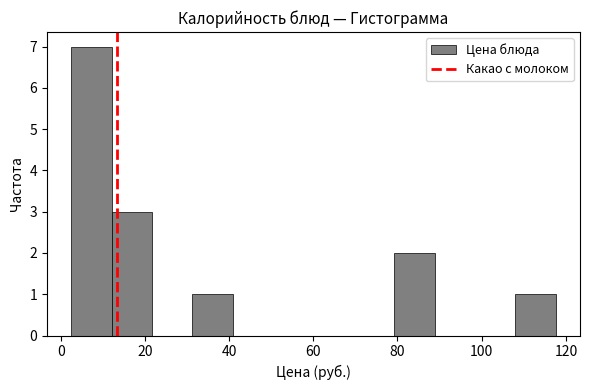

Over which range of the x-axis is the bar tallest?

2 to 12